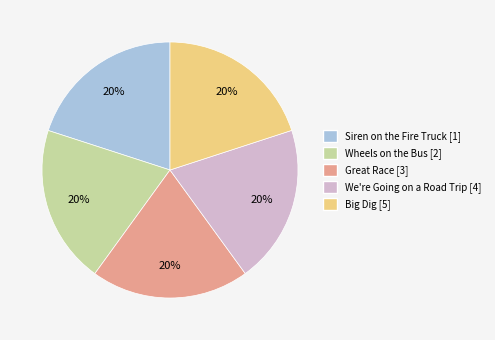

To the nearest percent, what is the combined percentage of Wheels on the Bus and Siren on the Fire Truck?

40%